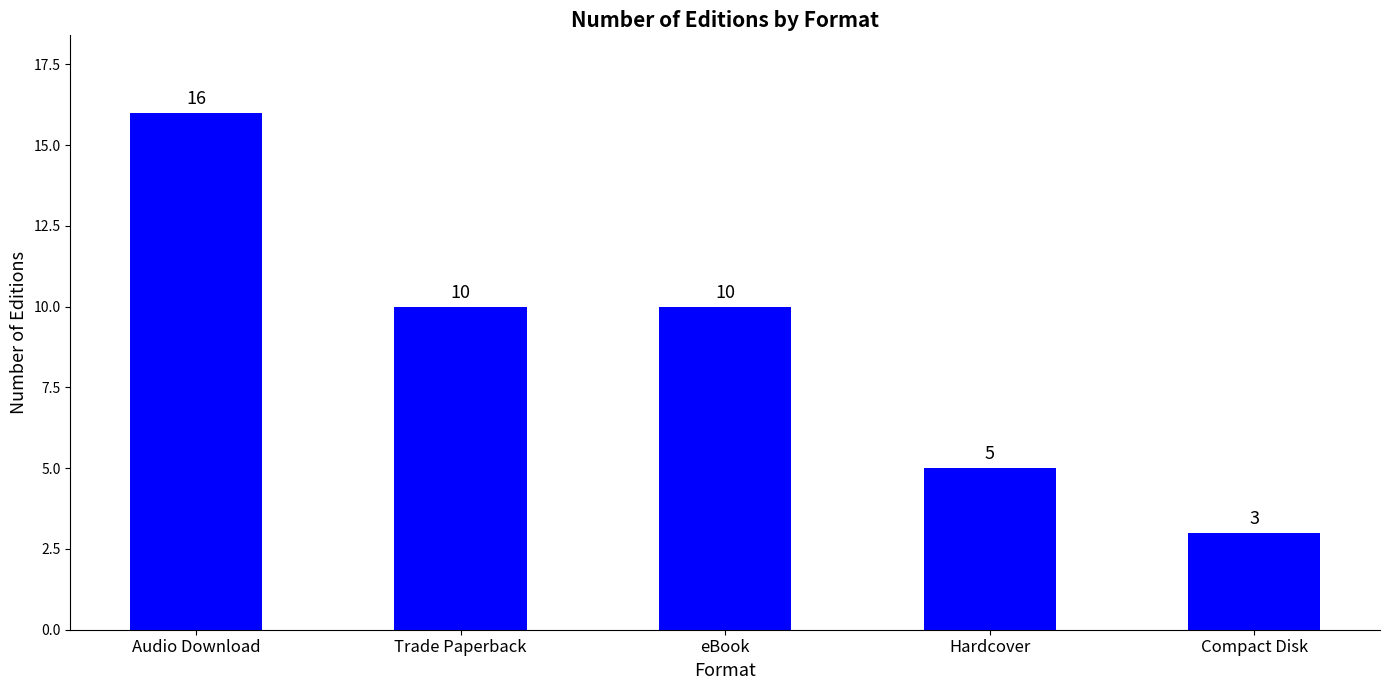

At which category does the chart reach its minimum across all series?

Compact Disk